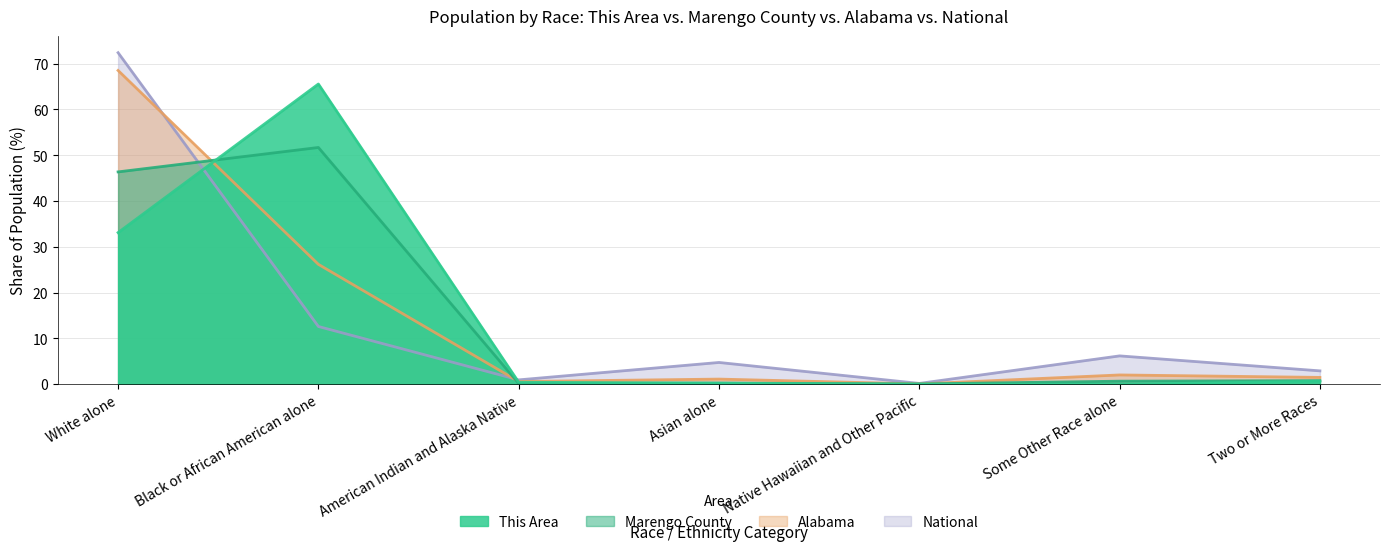

Reading left to right, extract all data points from this chart.

This Area: White alone=33.1	Black or African American alone=65.6	American Indian and Alaska Native=0.4	Asian alone=0.2	Native Hawaiian and Other Pacific=0.0	Some Other Race alone=0.0	Two or More Races=0.7
Marengo County: White alone=46.4	Black or African American alone=51.7	American Indian and Alaska Native=0.2	Asian alone=0.3	Native Hawaiian and Other Pacific=0.1	Some Other Race alone=0.7	Two or More Races=0.8
Alabama: White alone=68.5	Black or African American alone=26.2	American Indian and Alaska Native=0.6	Asian alone=1.1	Native Hawaiian and Other Pacific=0.1	Some Other Race alone=2.0	Two or More Races=1.5
National: White alone=72.4	Black or African American alone=12.6	American Indian and Alaska Native=0.9	Asian alone=4.8	Native Hawaiian and Other Pacific=0.2	Some Other Race alone=6.2	Two or More Races=2.9